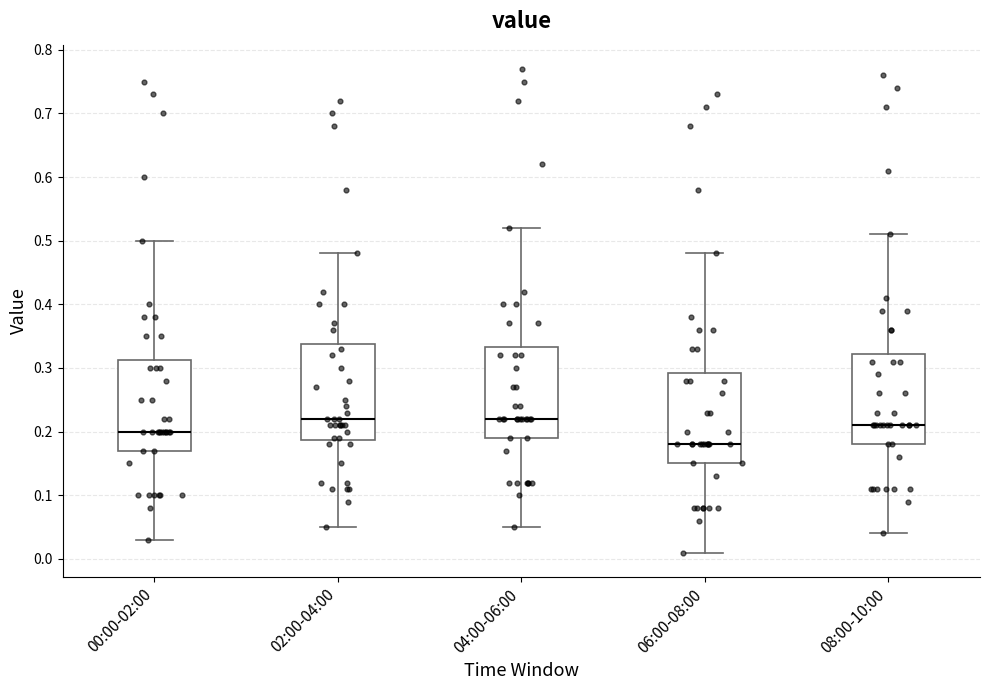

Reading left to right, read every box against the y-axis: the position of its median line, the range the box covers, and the ends of its whiskers. The values are not printed on the chart, so give them approximately, as read against the axis.

00:00-02:00: median 0.20, box 0.17 to 0.31, whiskers 0.03 to 0.50
02:00-04:00: median 0.22, box 0.19 to 0.34, whiskers 0.05 to 0.48
04:00-06:00: median 0.22, box 0.19 to 0.33, whiskers 0.05 to 0.52
06:00-08:00: median 0.18, box 0.15 to 0.29, whiskers 0.01 to 0.48
08:00-10:00: median 0.21, box 0.18 to 0.32, whiskers 0.04 to 0.51